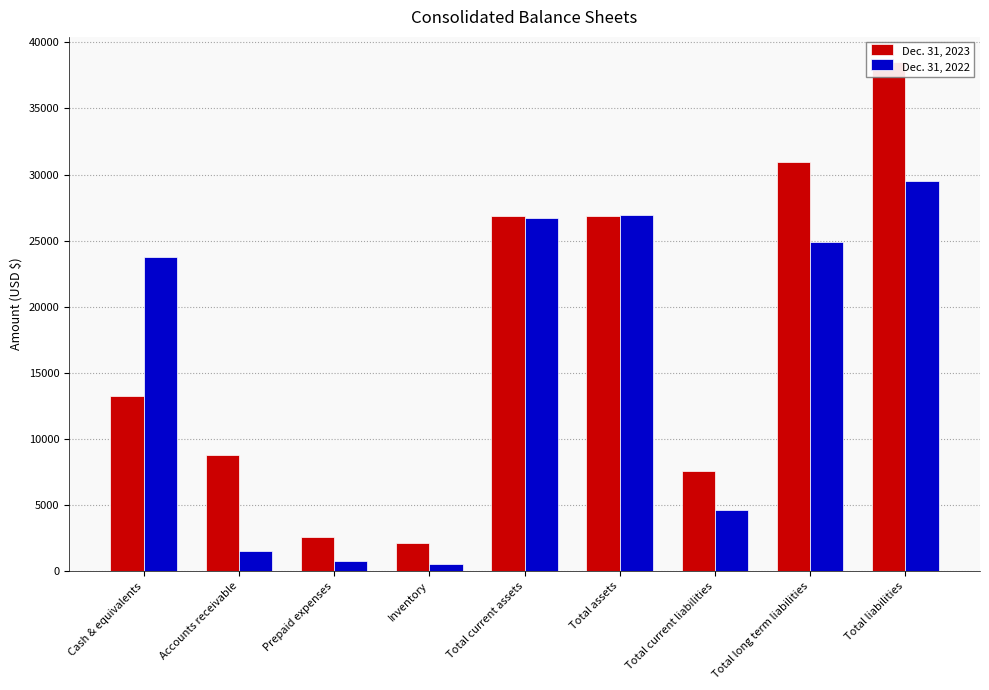

At which label does Dec. 31, 2023 reach its minimum?

Inventory